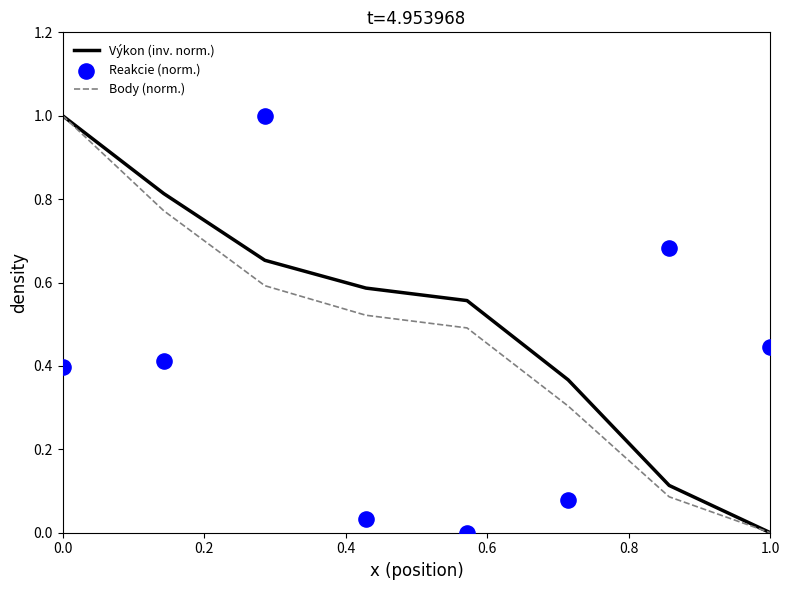

Is the value of Body (norm.) at 1.0 greater than the value of Výkon (inv. norm.) at 0.0?

No